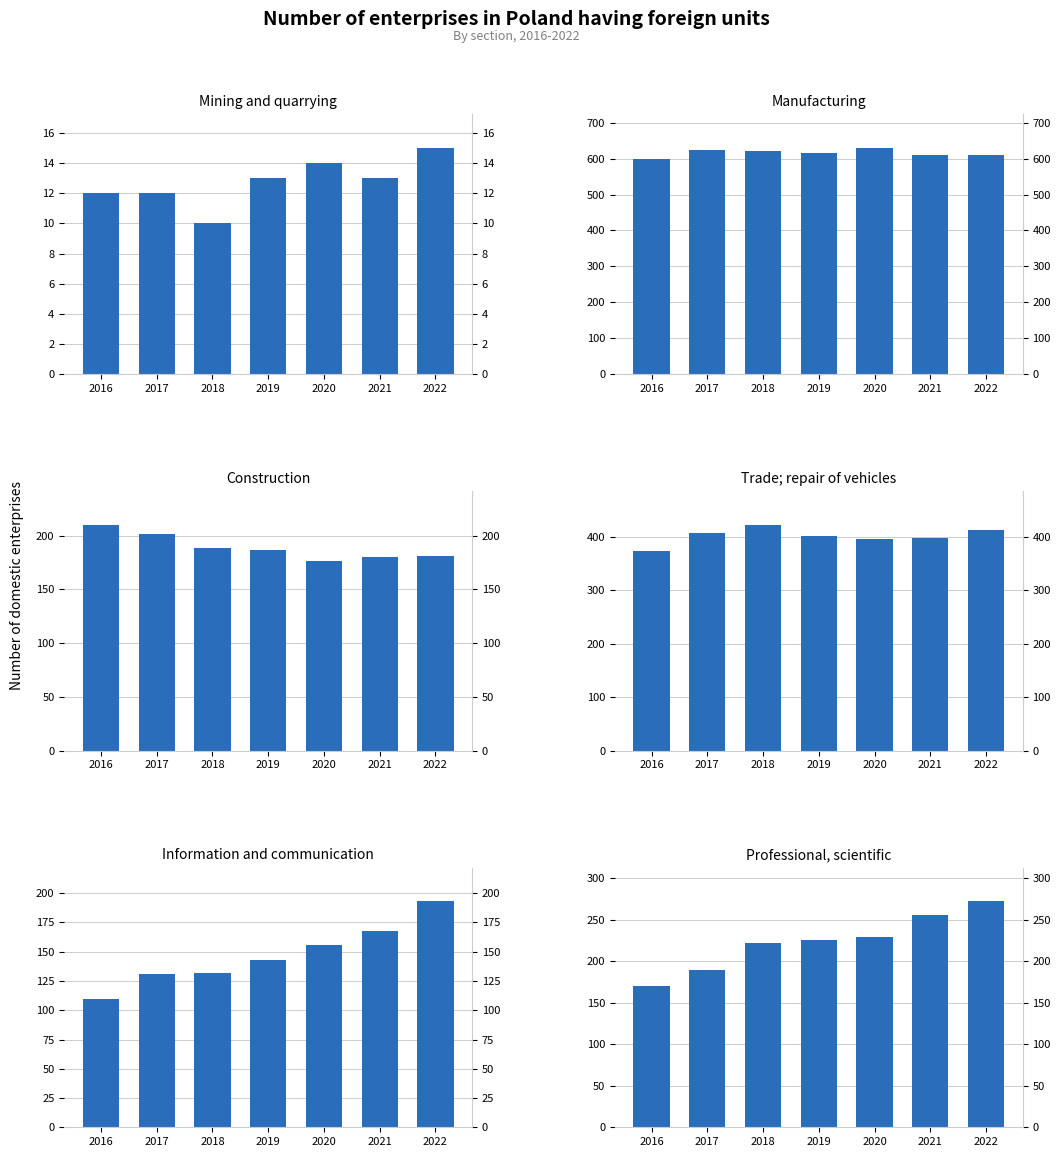

At which label does Trade; repair of vehicles reach its peak?

2018